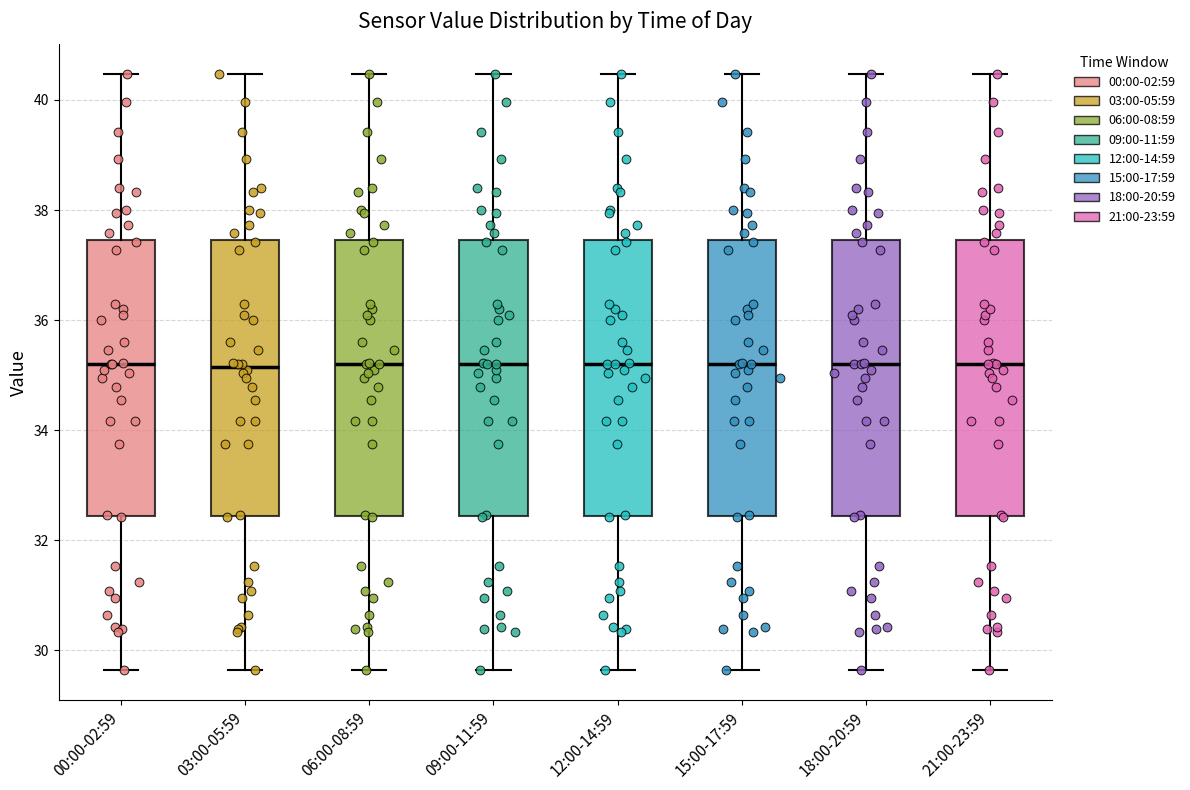

Reading left to right, transcribe this box plot: for each box, give where its median line is, the range the box spans, and where its two whiskers end, as read against the y-axis. The values are not printed on the chart, so give them approximately, as read against the axis.

00:00-02:59: median 35.2, box 32.4 to 37.4, whiskers 29.6 to 40.4
03:00-05:59: median 35.2, box 32.4 to 37.4, whiskers 29.6 to 40.4
06:00-08:59: median 35.2, box 32.4 to 37.4, whiskers 29.6 to 40.4
09:00-11:59: median 35.2, box 32.4 to 37.4, whiskers 29.6 to 40.4
12:00-14:59: median 35.2, box 32.4 to 37.4, whiskers 29.6 to 40.4
15:00-17:59: median 35.2, box 32.4 to 37.4, whiskers 29.6 to 40.4
18:00-20:59: median 35.2, box 32.4 to 37.4, whiskers 29.6 to 40.4
21:00-23:59: median 35.2, box 32.4 to 37.4, whiskers 29.6 to 40.4